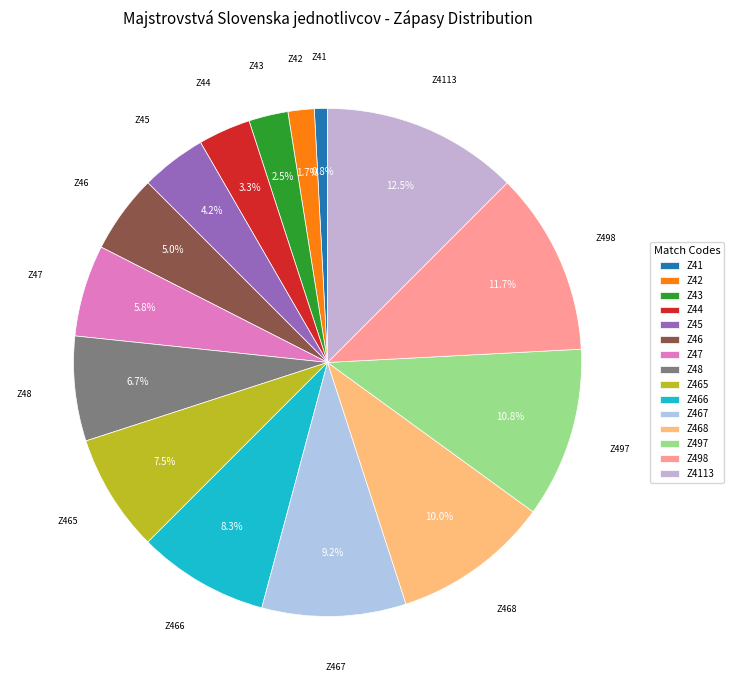

How many slices are in this pie chart?

15